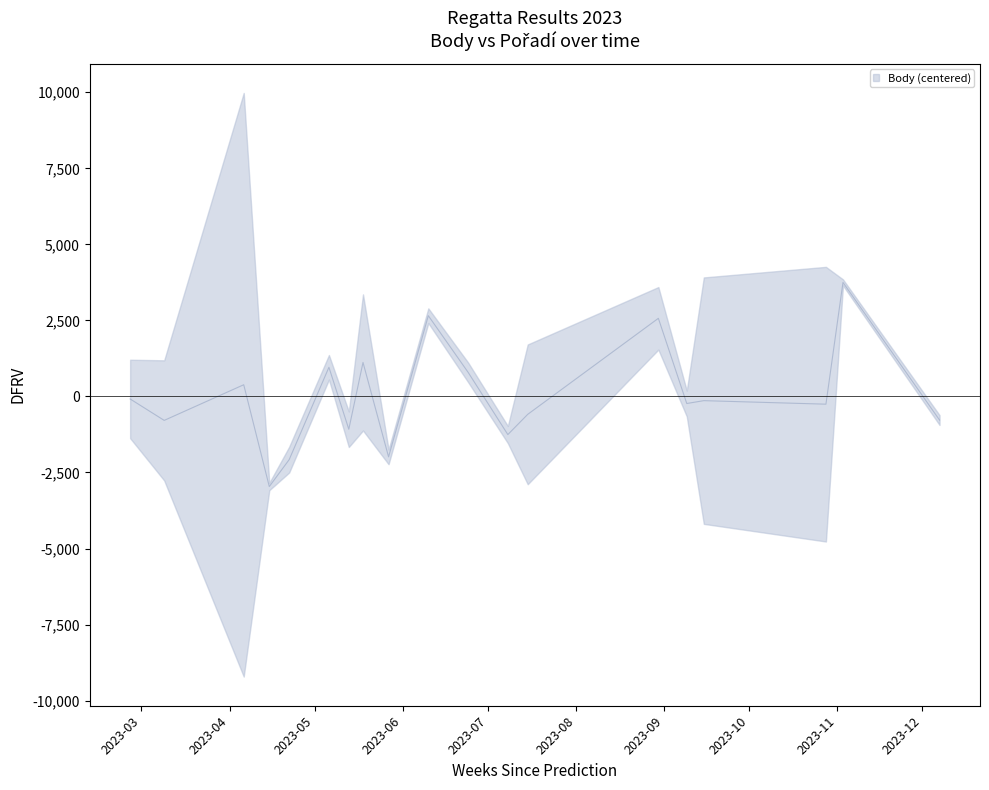

What is the change in value from 2023-06-10 to 2023-12-07?

-3431.0